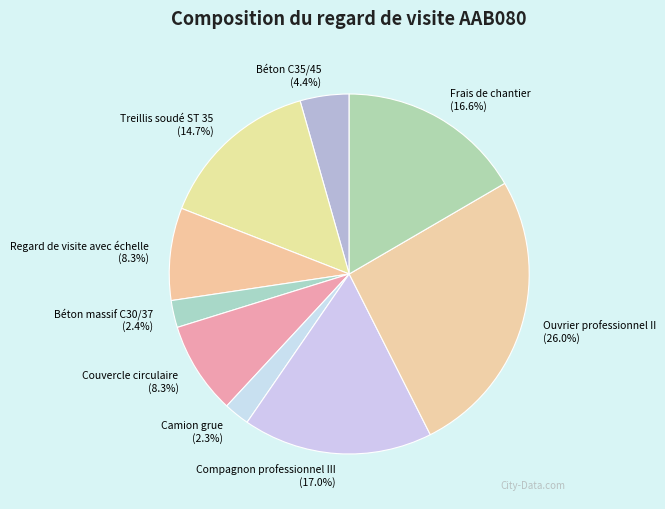

Does Camion grue represent more than half of the total?

No